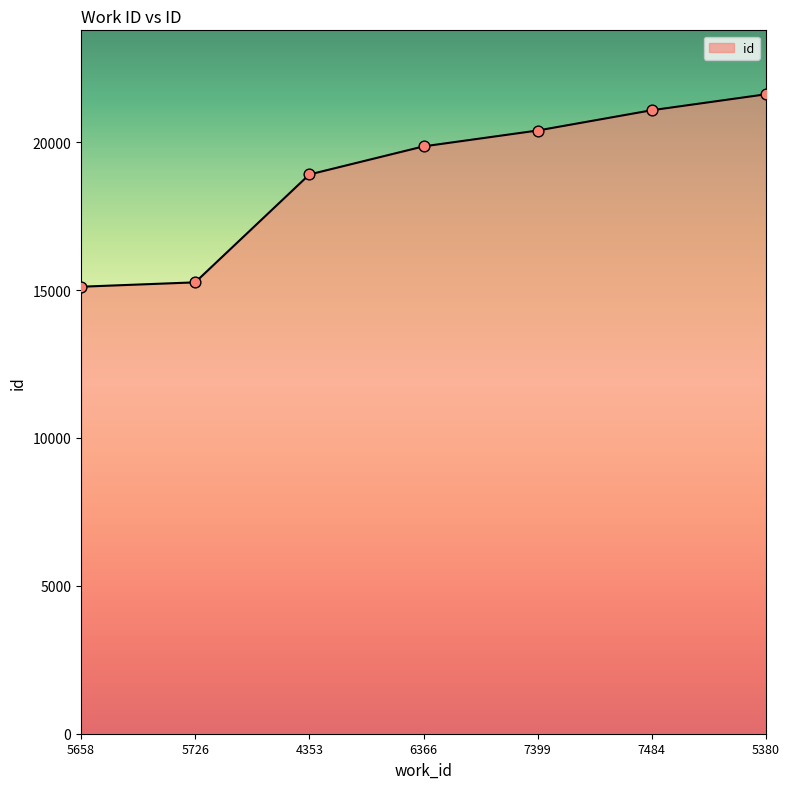

What is the change in value from 4353 to 6366?

+950